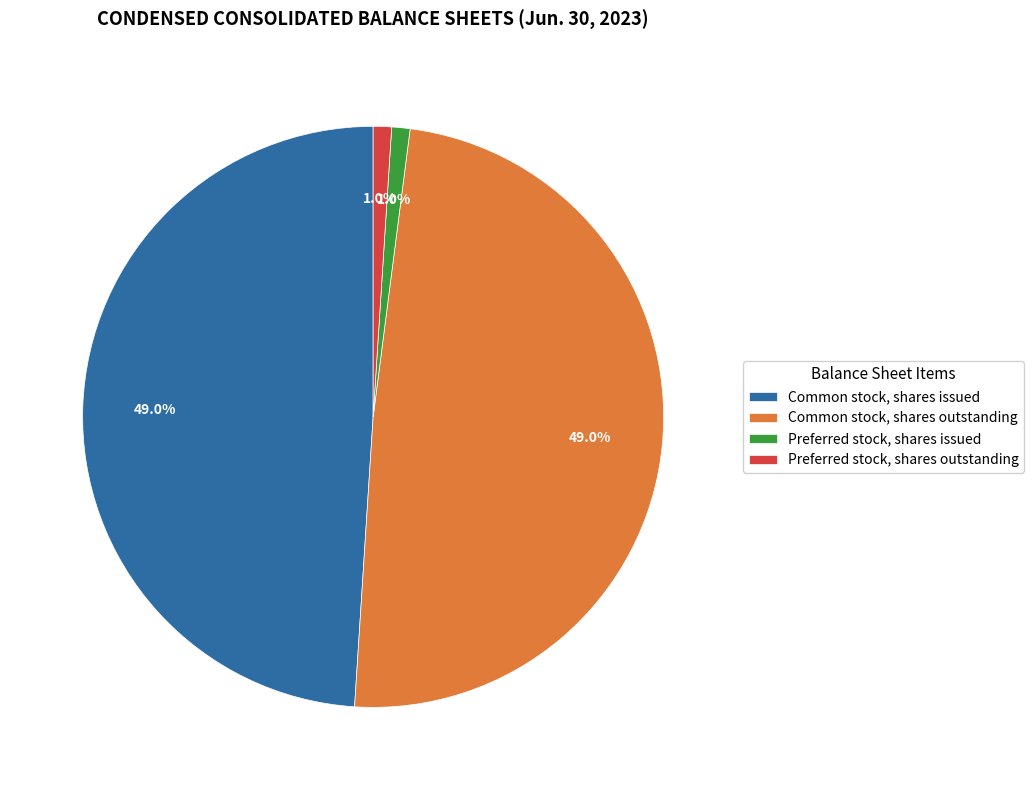

To the nearest percent, what is the combined percentage of Common stock, shares issued and Preferred stock, shares outstanding?

50%